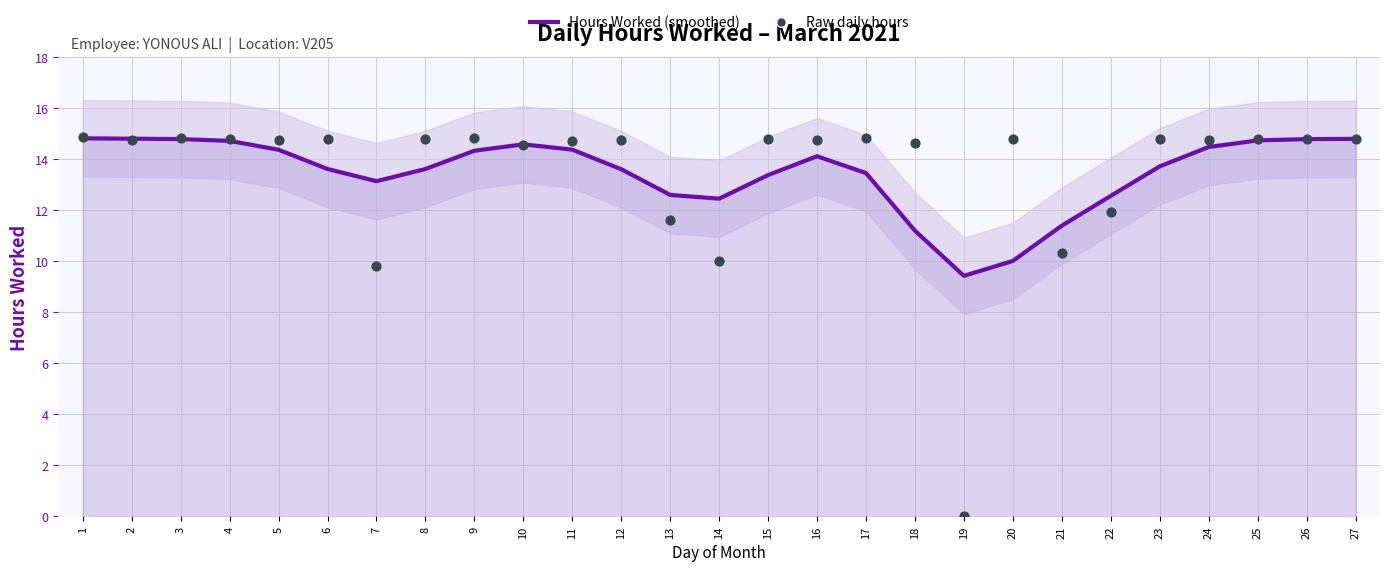

What are all the series names shown in the legend?

Hours Worked (smoothed), Raw daily hours